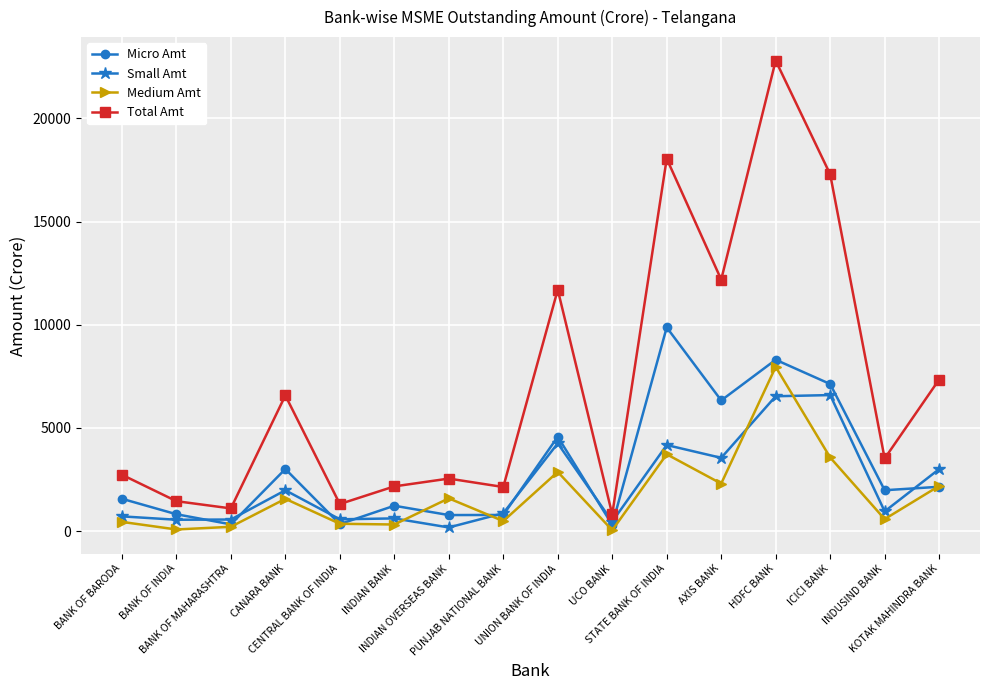

Is the value of Micro Amt at INDUSIND BANK greater than the value of Total Amt at BANK OF BARODA?

No